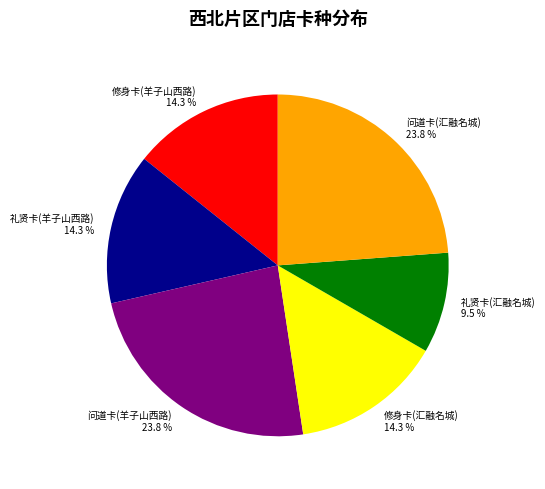

To the nearest percent, what is the combined percentage of 修身卡(汇融名城) and 礼贤卡(汇融名城)?

24%